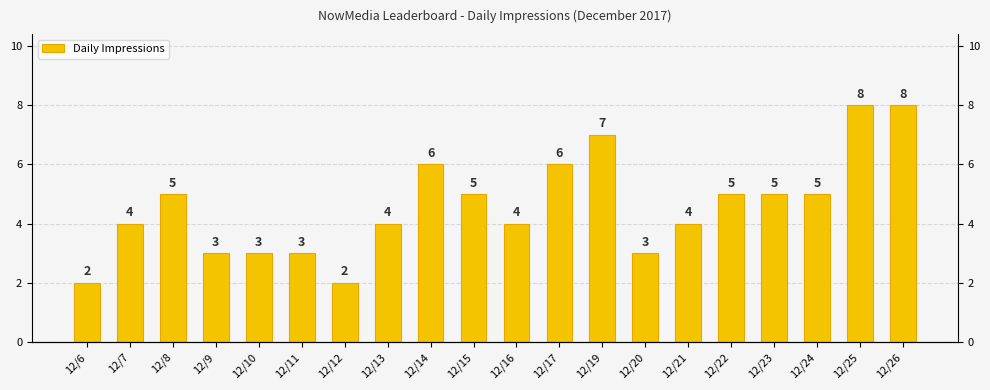

What is the difference between the values at 12/16 and 12/15?

1